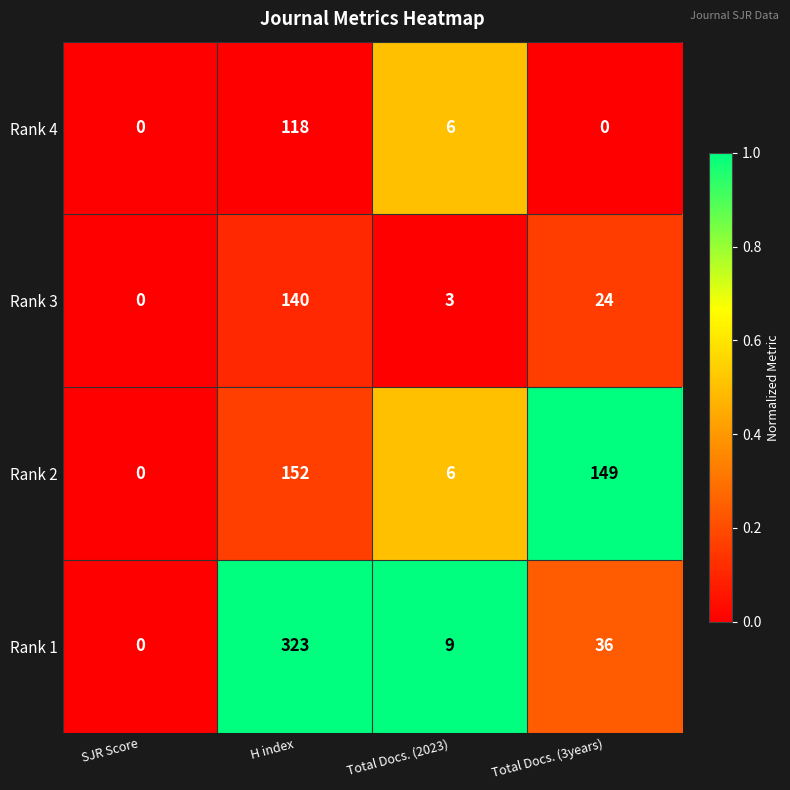

Which series has the largest range (max minus min)?

Rank 1